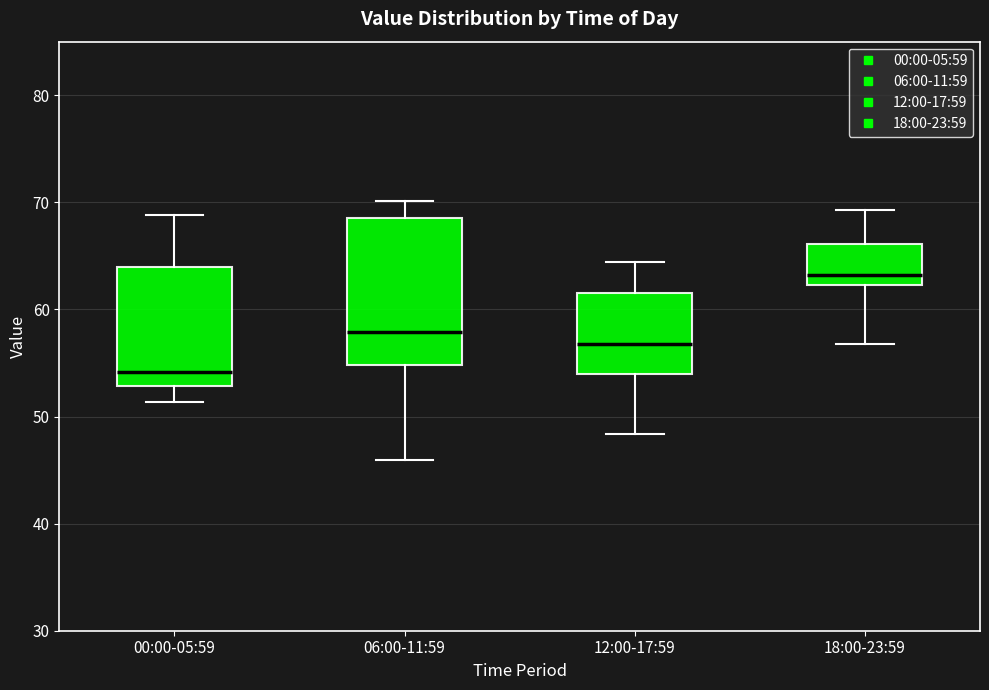

Reading left to right, transcribe this box plot: for each box, give where its median line is, the range the box spans, and where its two whiskers end, as read against the y-axis. The values are not printed on the chart, so give them approximately, as read against the axis.

00:00-05:59: median 54, box 53 to 64, whiskers 51 to 69
06:00-11:59: median 58, box 55 to 69, whiskers 46 to 70
12:00-17:59: median 57, box 54 to 62, whiskers 48 to 64
18:00-23:59: median 63, box 62 to 66, whiskers 57 to 69